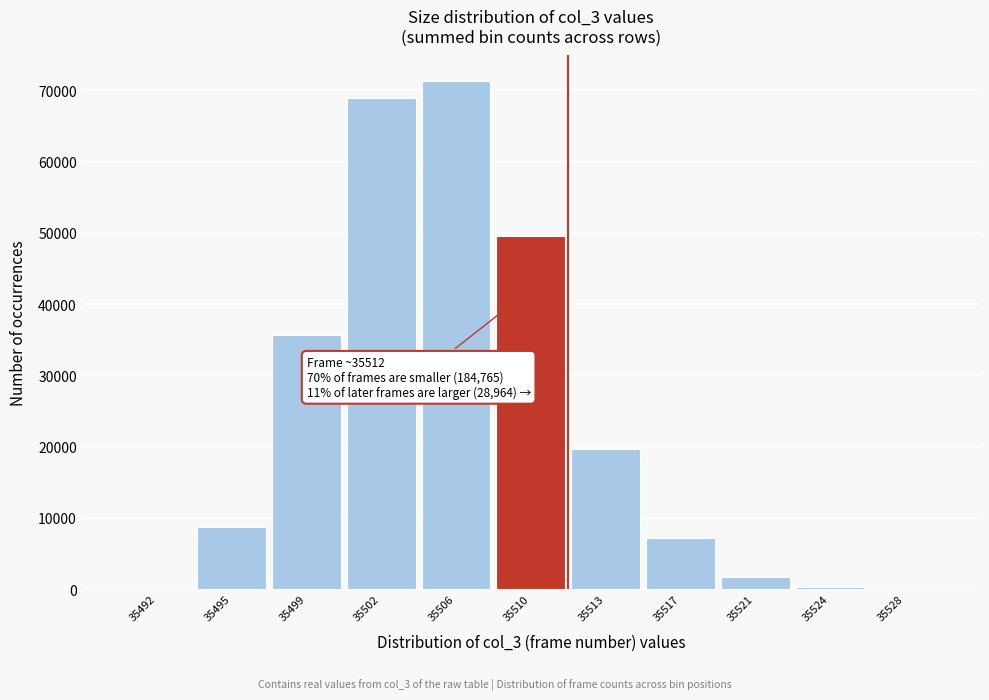

What is the change in value from 35506 to 35510?

-21797